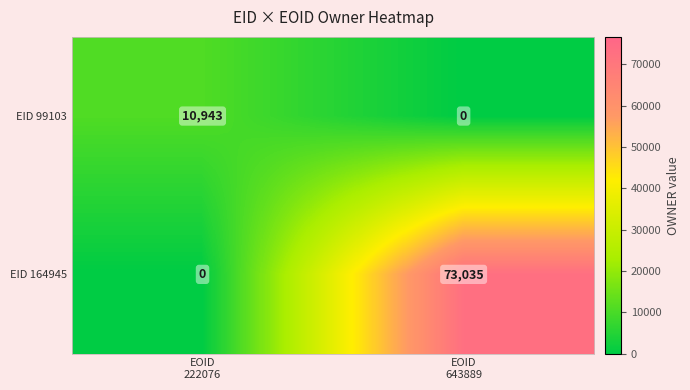

List the series in order of their overall mean, highest first.

EID 164945, EID 99103